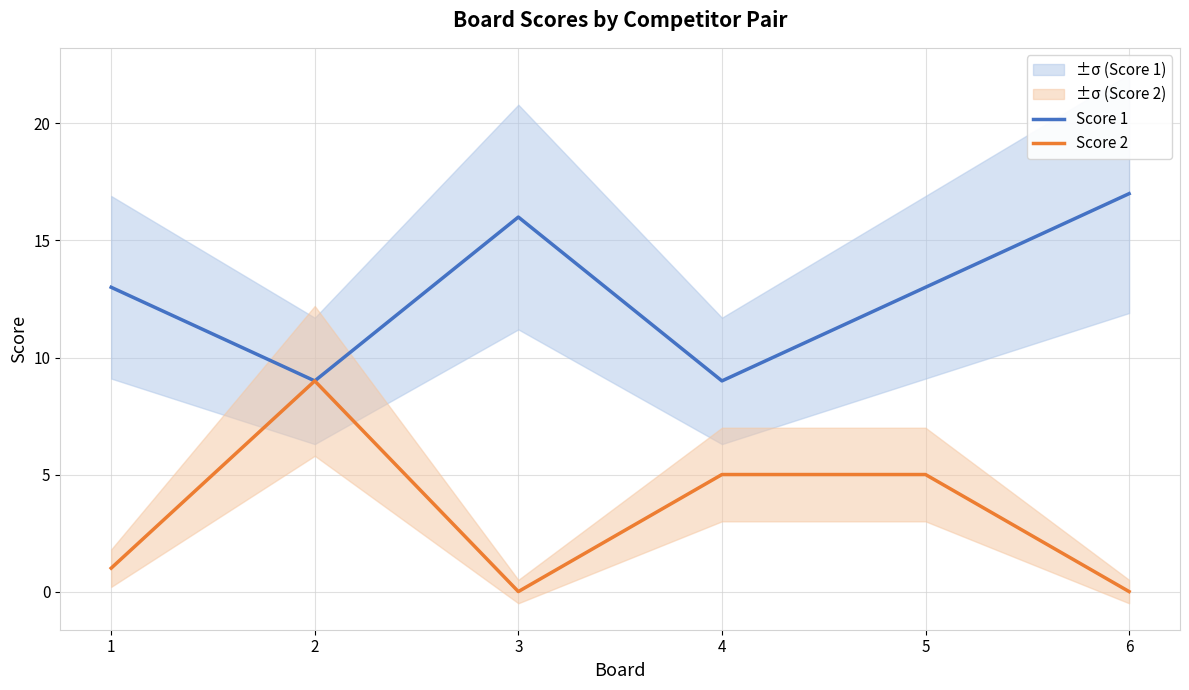

At which category is the sum across all series the highest?

2